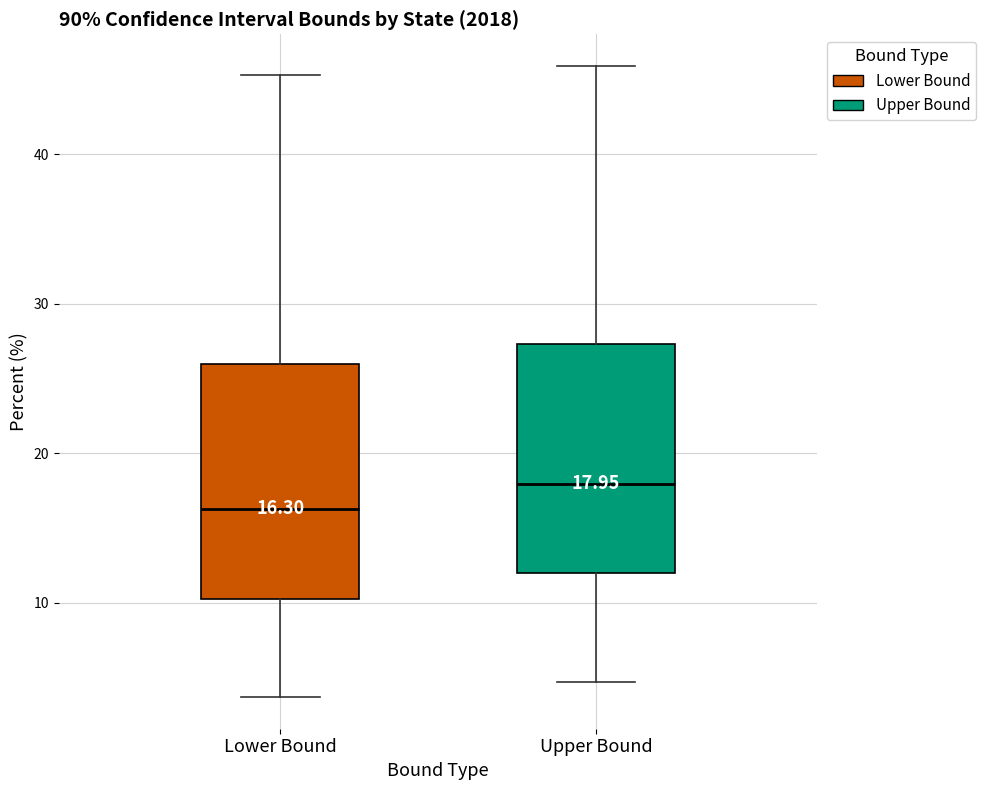

Which box's median line is the highest?

Upper Bound